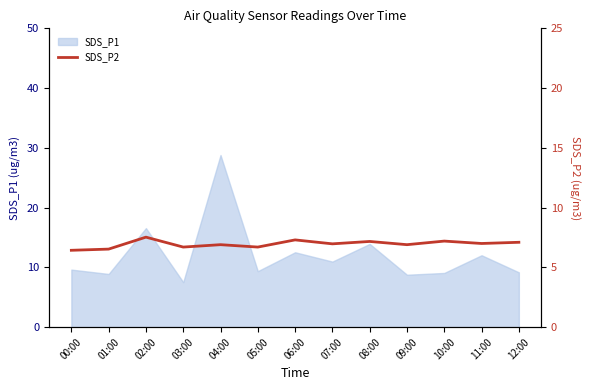

List the labels in order of value, largest first.

02:00, 06:00, 10:00, 08:00, 12:00, 11:00, 07:00, 04:00, 09:00, 03:00, 05:00, 01:00, 00:00